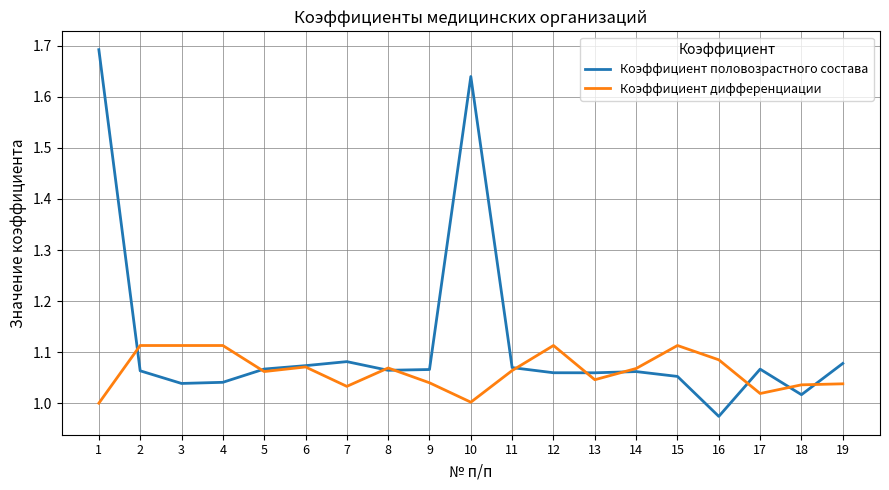

What is the difference between the second highest and minimum values in the Коэффициент дифференциации series?

0.1